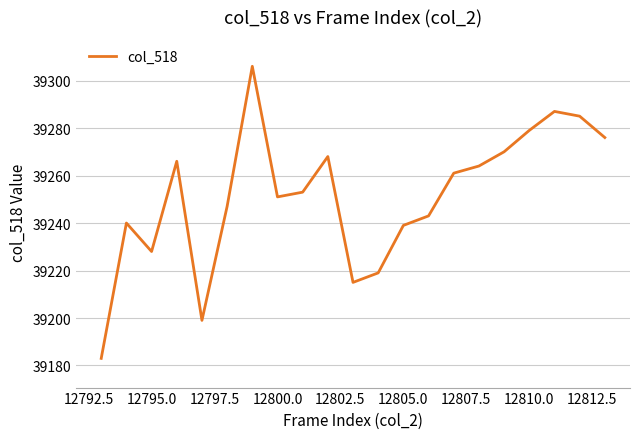

What is the difference between the maximum and minimum values?

123